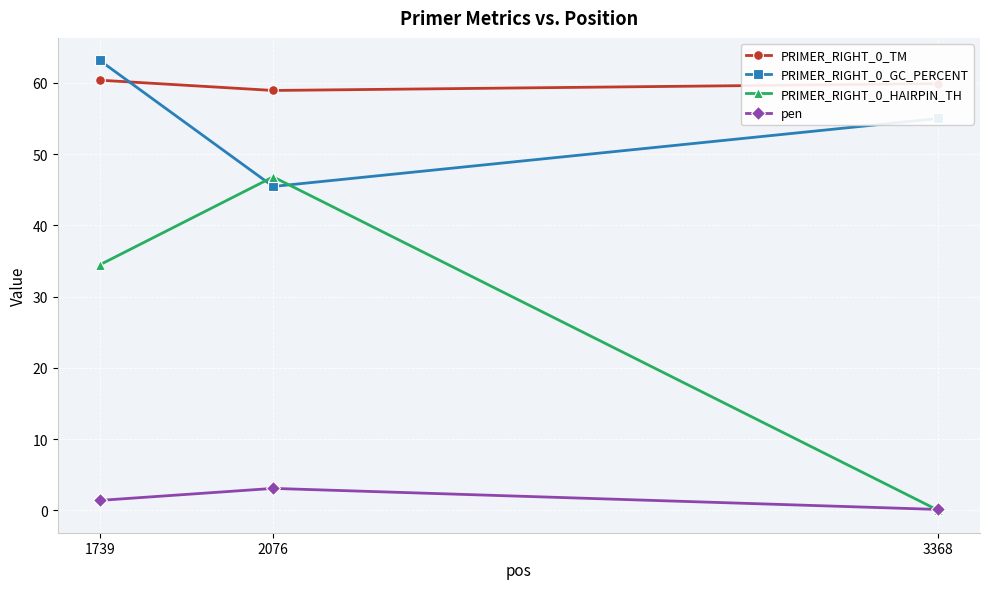

True or false: PRIMER_RIGHT_0_TM has a value of 60.4 at 1739.

True